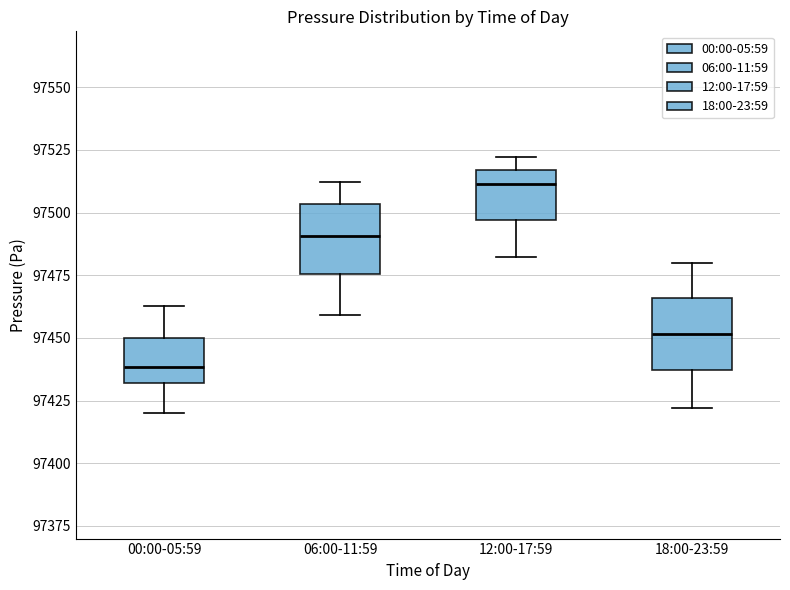

Which box's median line is the highest?

12:00-17:59